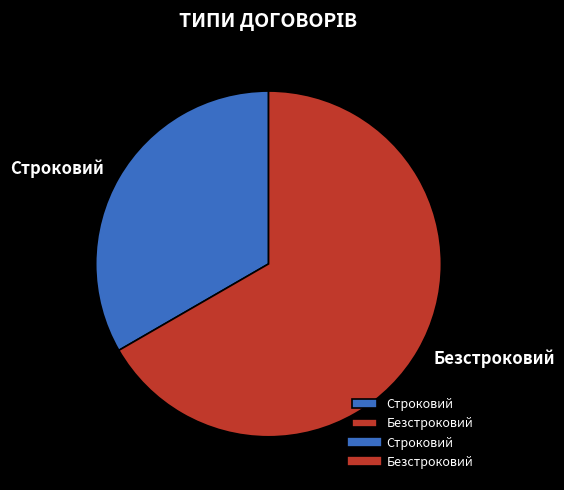

Which slice is the largest?

Безстроковий